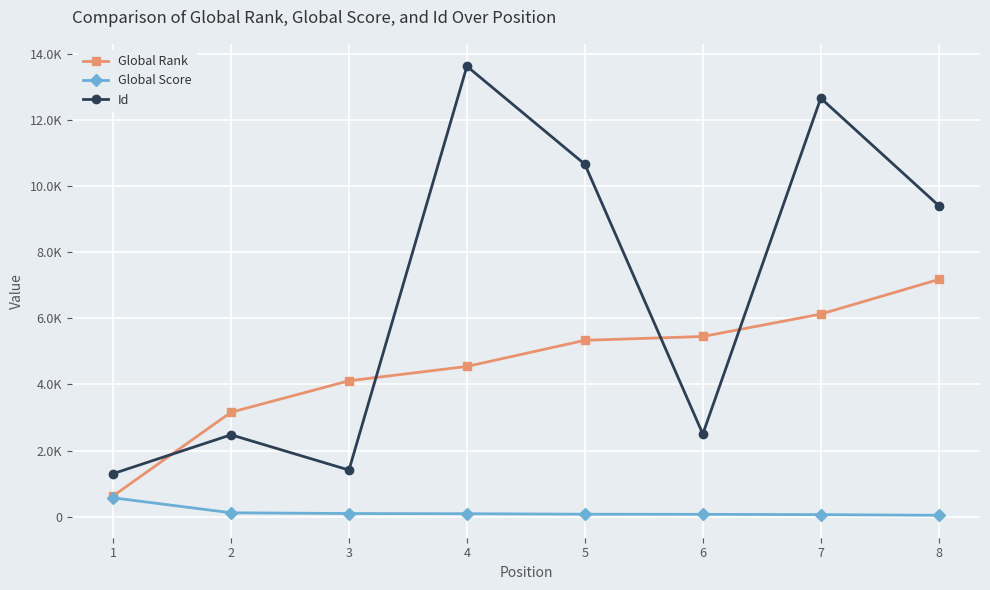

List the series in order of their peak value, lowest first.

Global Score, Global Rank, Id